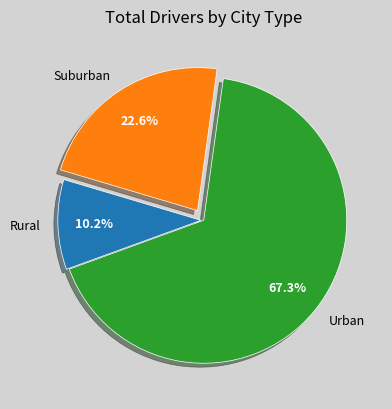

Which slice is the smallest?

Rural